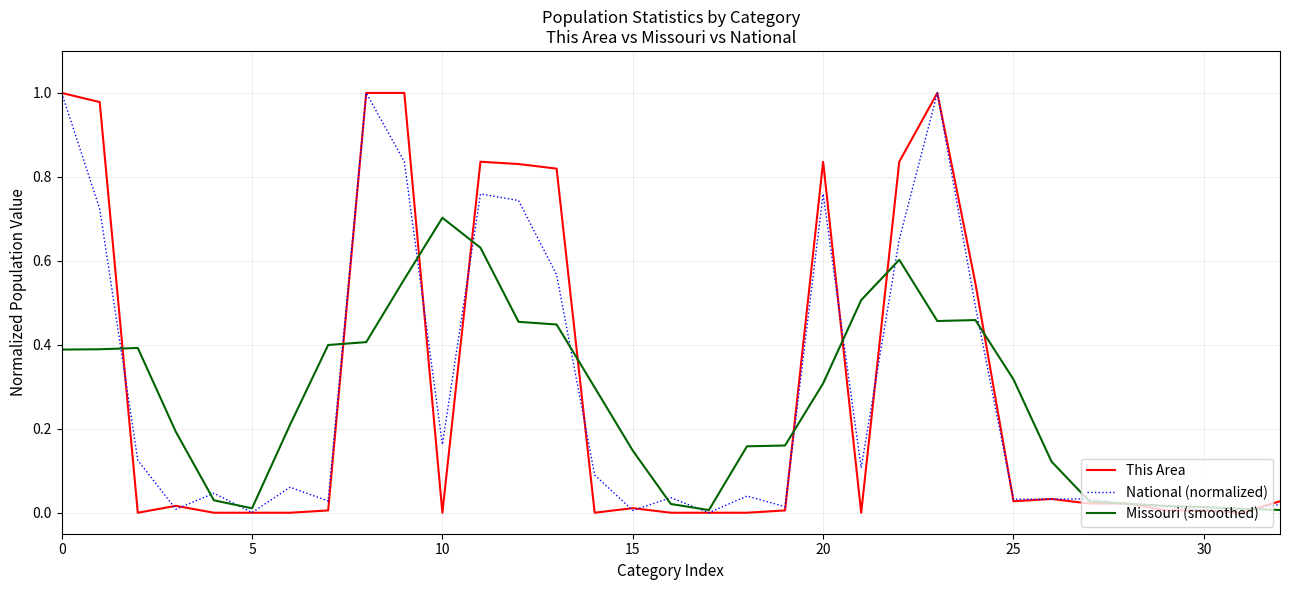

Reading left to right, what are all the values shown in this chart?

This Area: 1.0	1.0	0.0	0.0	0.0	0.0	0.0	0.0	1.0	1.0	0.0	0.8	0.8	0.8	0.0	0.0	0.0	0.0	0.0	0.0	0.8	0.0	0.8	1.0	0.5	0.0	0.0	0.0	0.0	0.0	0.0	0.0	0.0
National (normalized): 1.0	0.7	0.1	0.0	0.0	0.0	0.1	0.0	1.0	0.8	0.2	0.8	0.7	0.6	0.1	0.0	0.0	0.0	0.0	0.0	0.8	0.1	0.7	1.0	0.5	0.0	0.0	0.0	0.0	0.0	0.0	0.0	0.0
Missouri (smoothed): 0.4	0.4	0.4	0.2	0.0	0.0	0.2	0.4	0.4	0.6	0.7	0.6	0.5	0.4	0.3	0.1	0.0	0.0	0.2	0.2	0.3	0.5	0.6	0.5	0.5	0.3	0.1	0.0	0.0	0.0	0.0	0.0	0.0